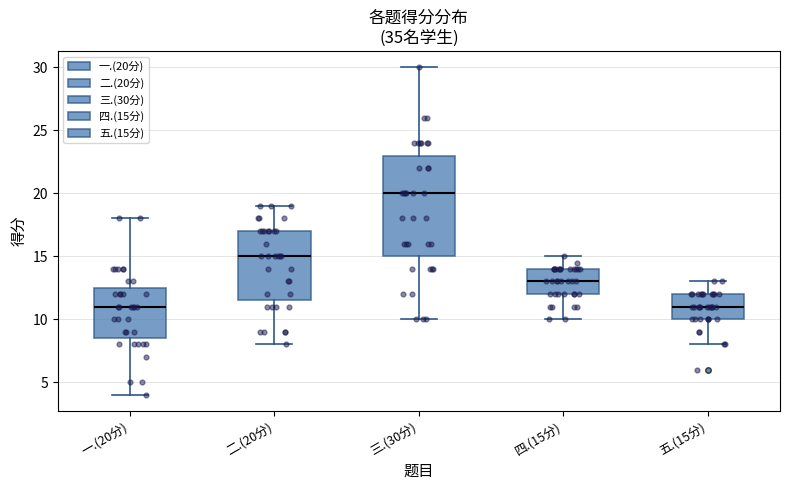

Which box is the tallest, from its lower edge to its upper edge?

三.(30分)